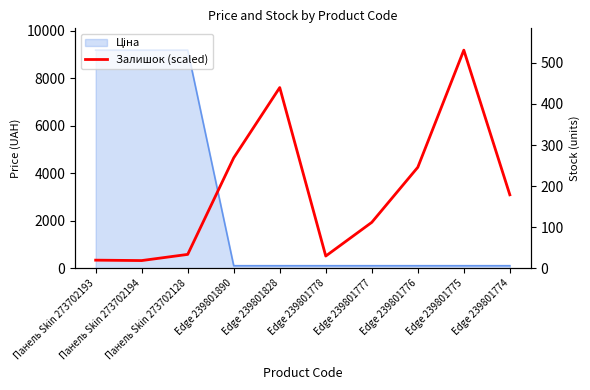

Reading left to right, extract all data points from this chart.

346.0	328.7	588.2	4653.5	7611.6	519.0	1937.5	4255.6	9185.9	3096.5